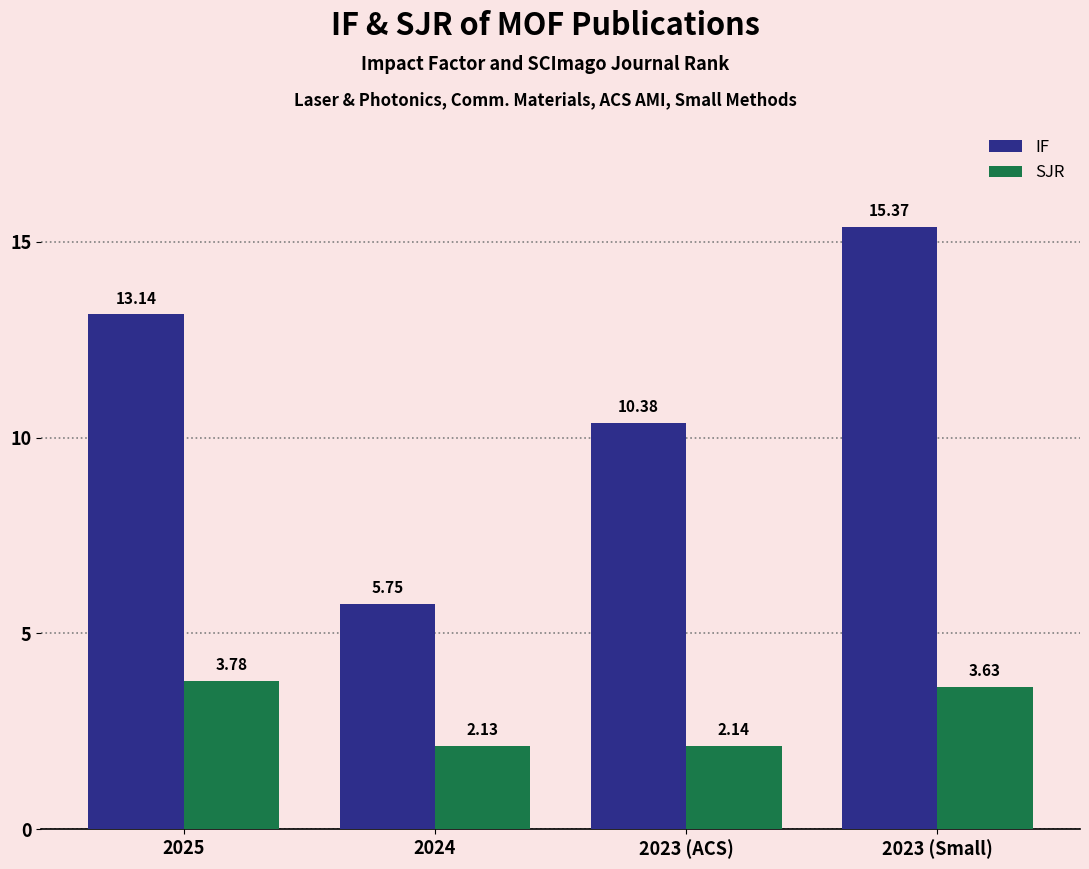

What is the sum of the IF values at 2025 and 2024?

18.9